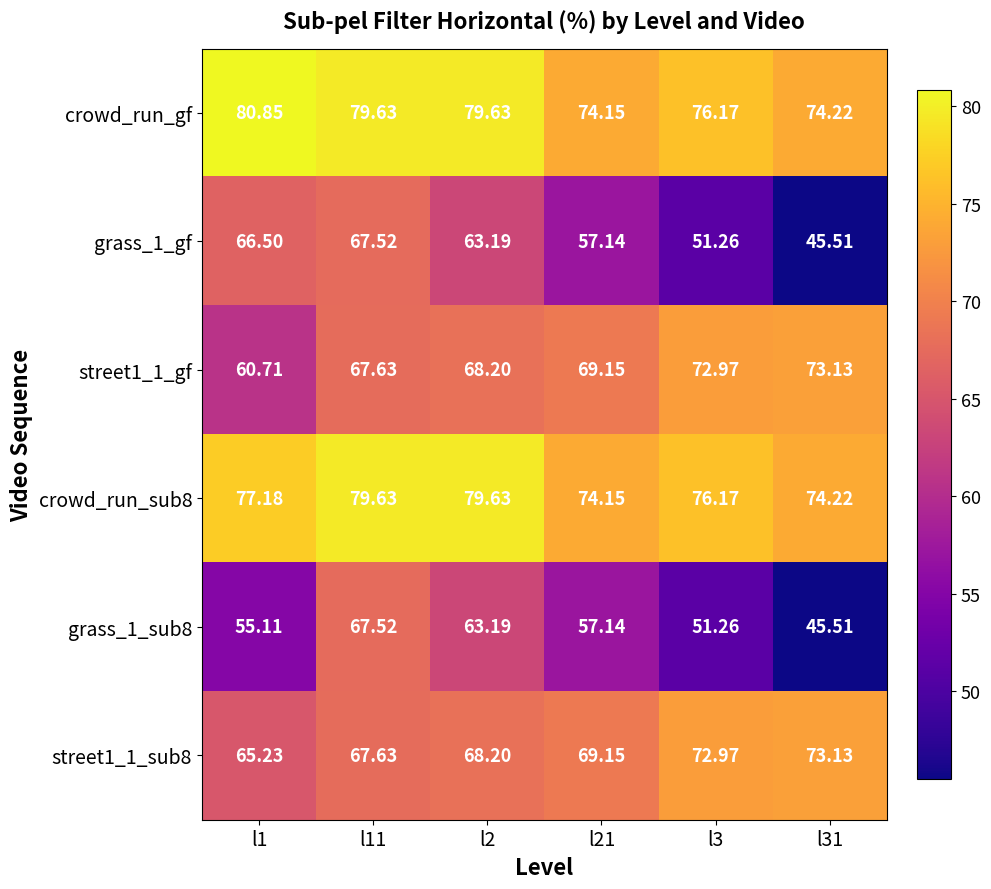

Is the value of grass_1_gf at l11 greater than the value of grass_1_sub8 at l1?

Yes